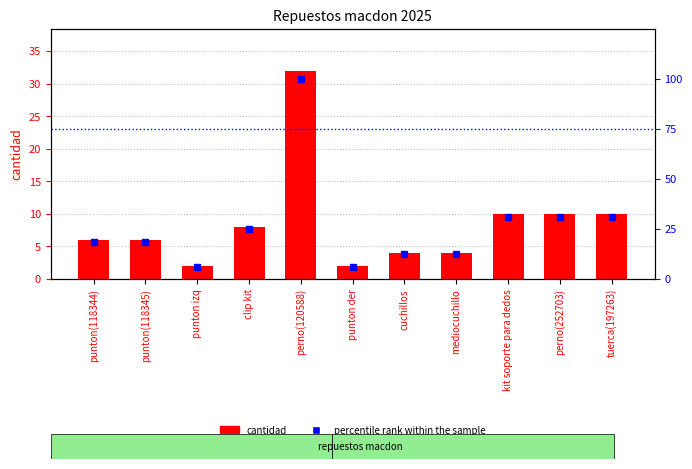

Reading left to right, list all the values displayed in this chart.

cantidad: punton(118344)=6.0	punton(118345)=6.0	punton izq=2.0	clip kit=8.0	perno(120588)=32.0	punton der=2.0	cuchillos=4.0	mediocuchillo=4.0	kit soporte para dedos=10.0	perno(252703)=10.0	tuerca(197263)=10.0
percentile rank within the sample: punton(118344)=18.8	punton(118345)=18.8	punton izq=6.2	clip kit=25.0	perno(120588)=100.0	punton der=6.2	cuchillos=12.5	mediocuchillo=12.5	kit soporte para dedos=31.2	perno(252703)=31.2	tuerca(197263)=31.2